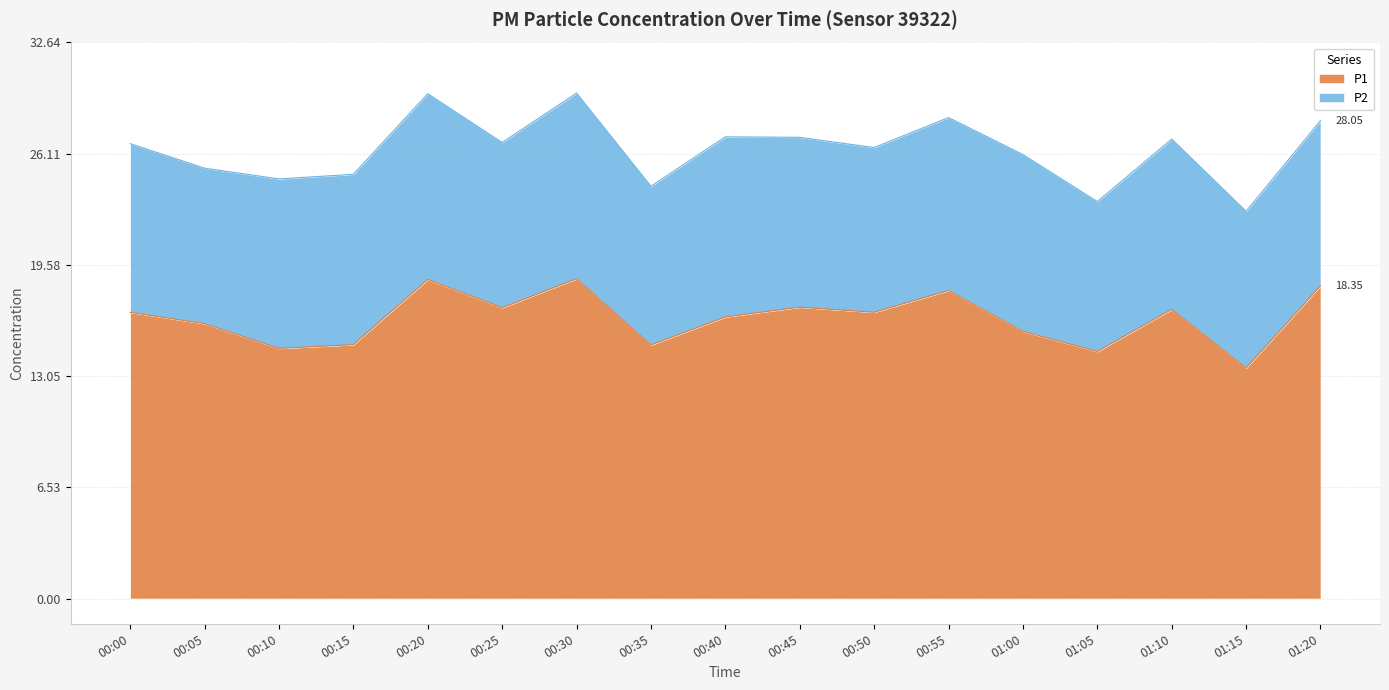

What is the value of the 17th point from the left?

18.4